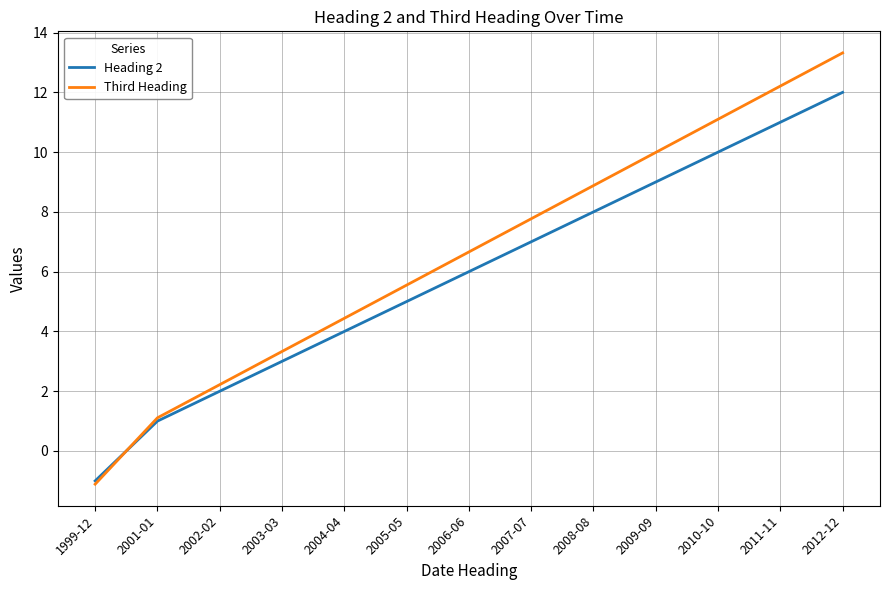

What is the difference between the second highest and second lowest values in the Heading 2 series?

10.0